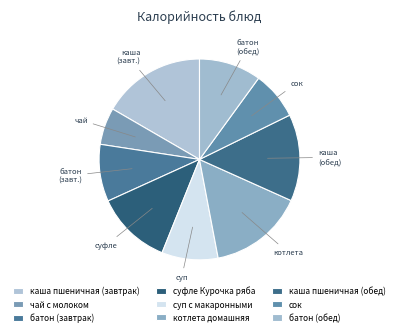

Does каша пшеничная (обед) represent more than half of the total?

No